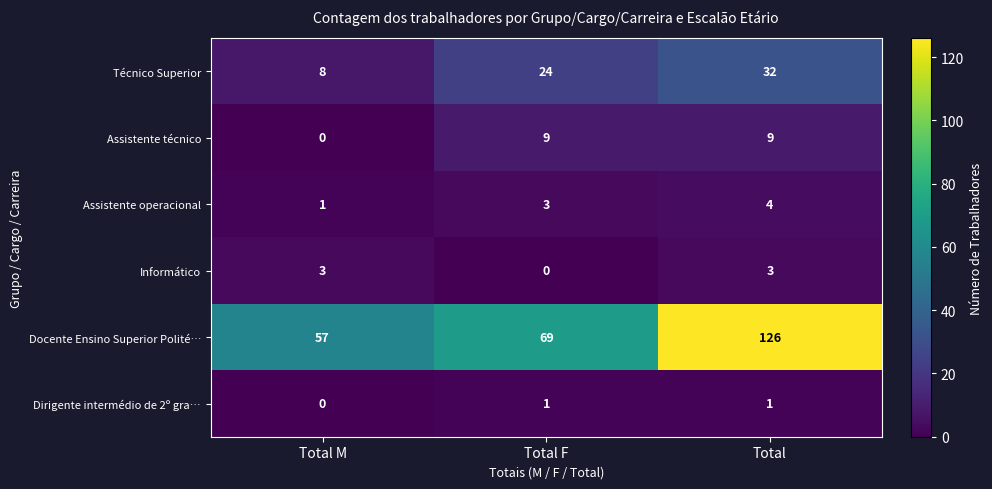

The value of Assistente técnico at Total is 9. True or false?

True